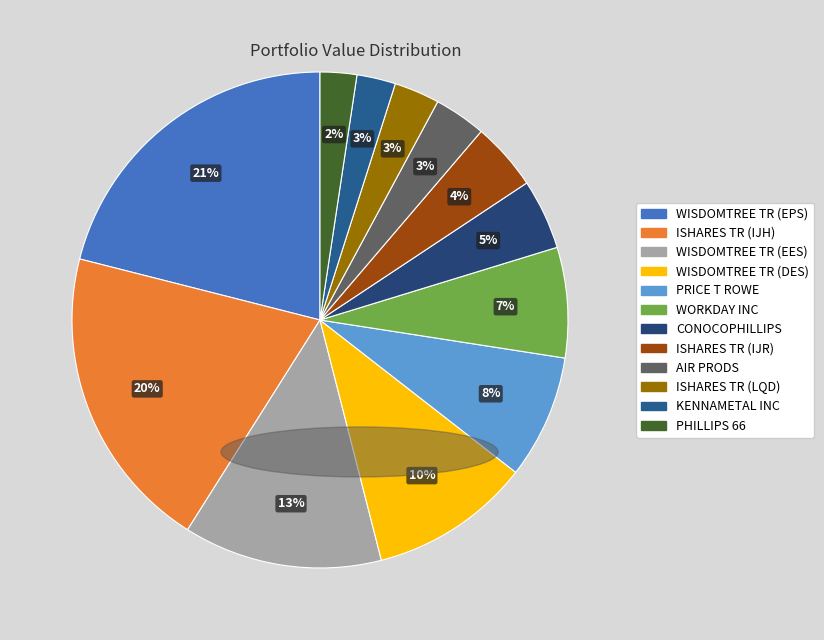

Which category has the biggest portion of the pie?

WISDOMTREE TR (EPS)